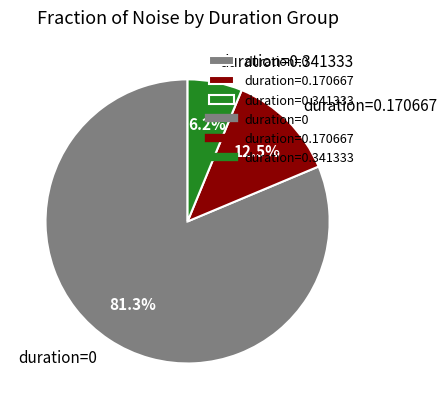

How many segments does this pie chart have?

3